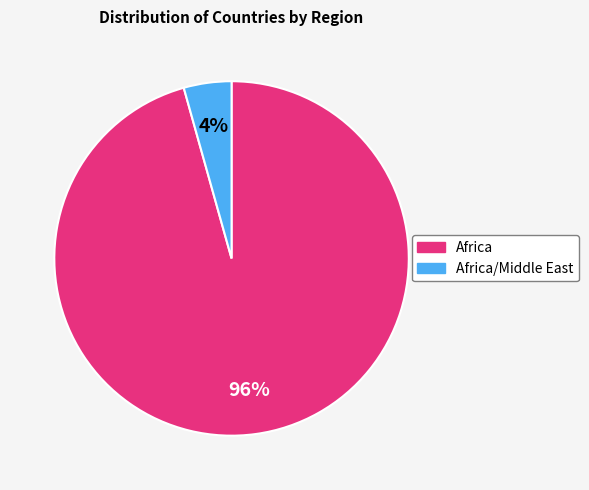

Which has a higher value, Africa or Africa/Middle East?

Africa